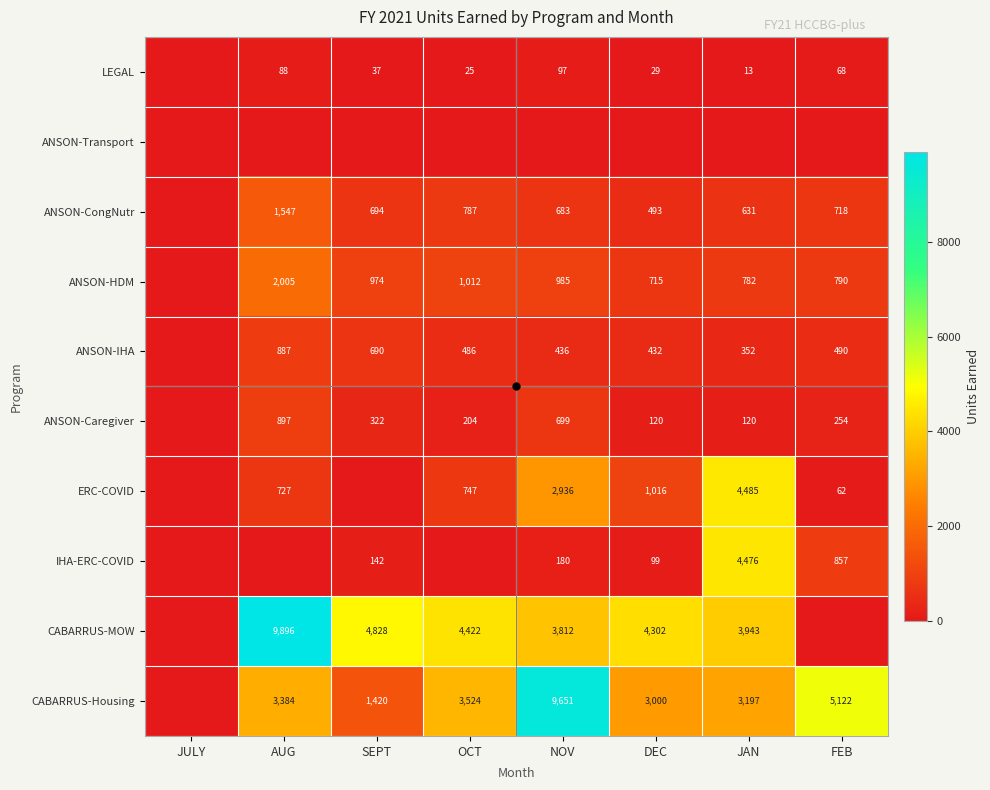

What is the sum of the ANSON-IHA values at FEB and JULY?

490